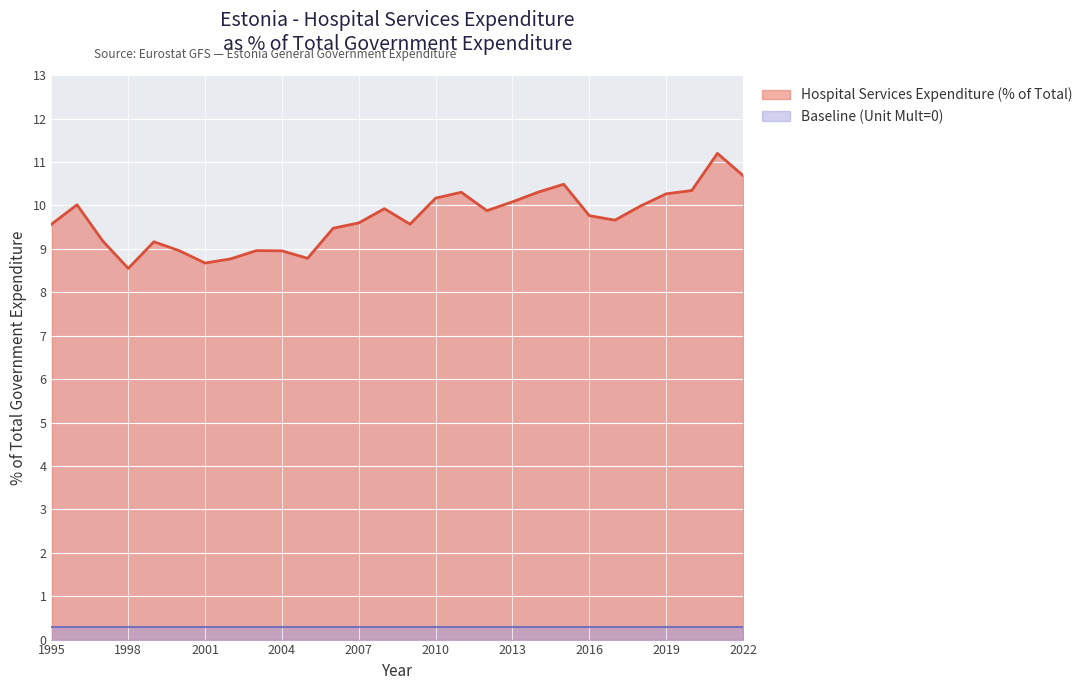

Count the number of data series in this chart.

2